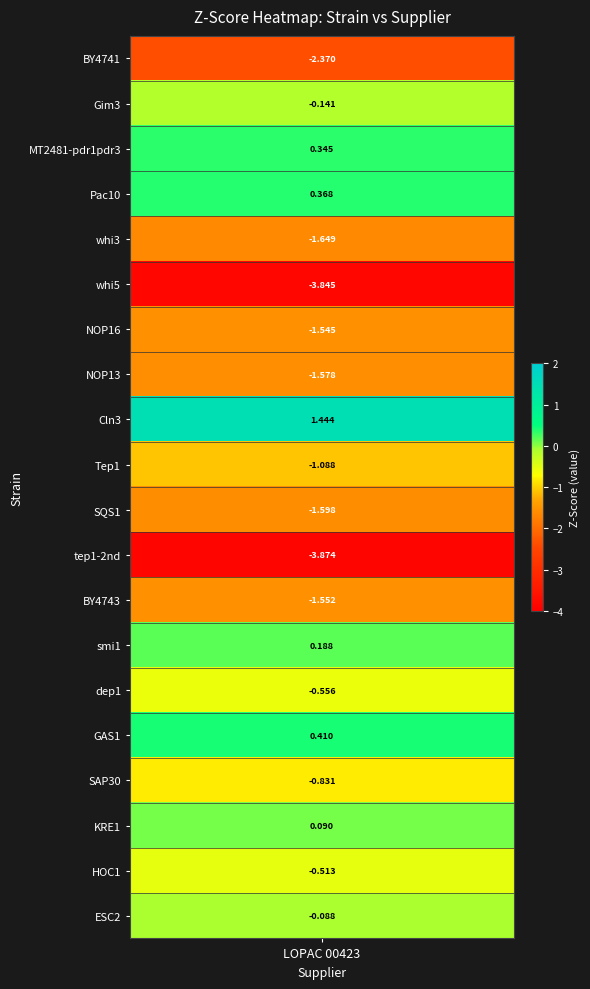

Is it true that the value at SQS1 is -1.1?

False